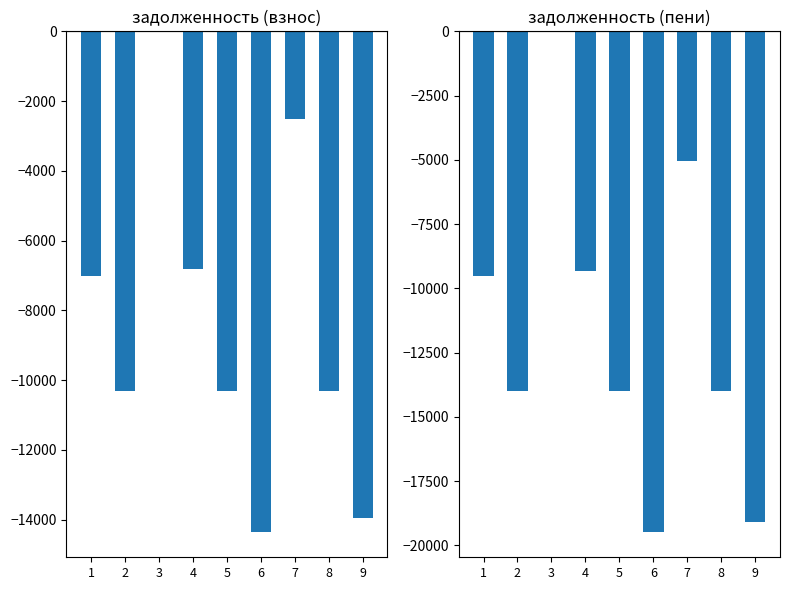

The задолженность (взнос) series shows -3942.5 at 7. True or false?

False